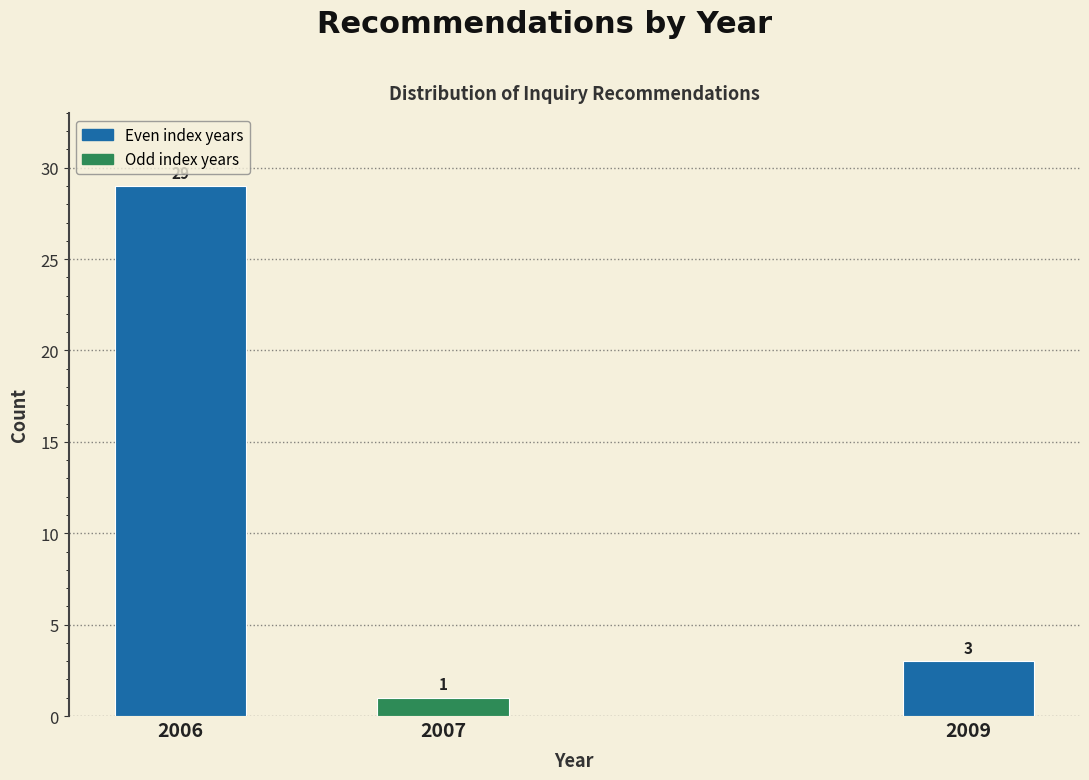

Reading right to left, list all the values displayed in this chart.

3	1	29